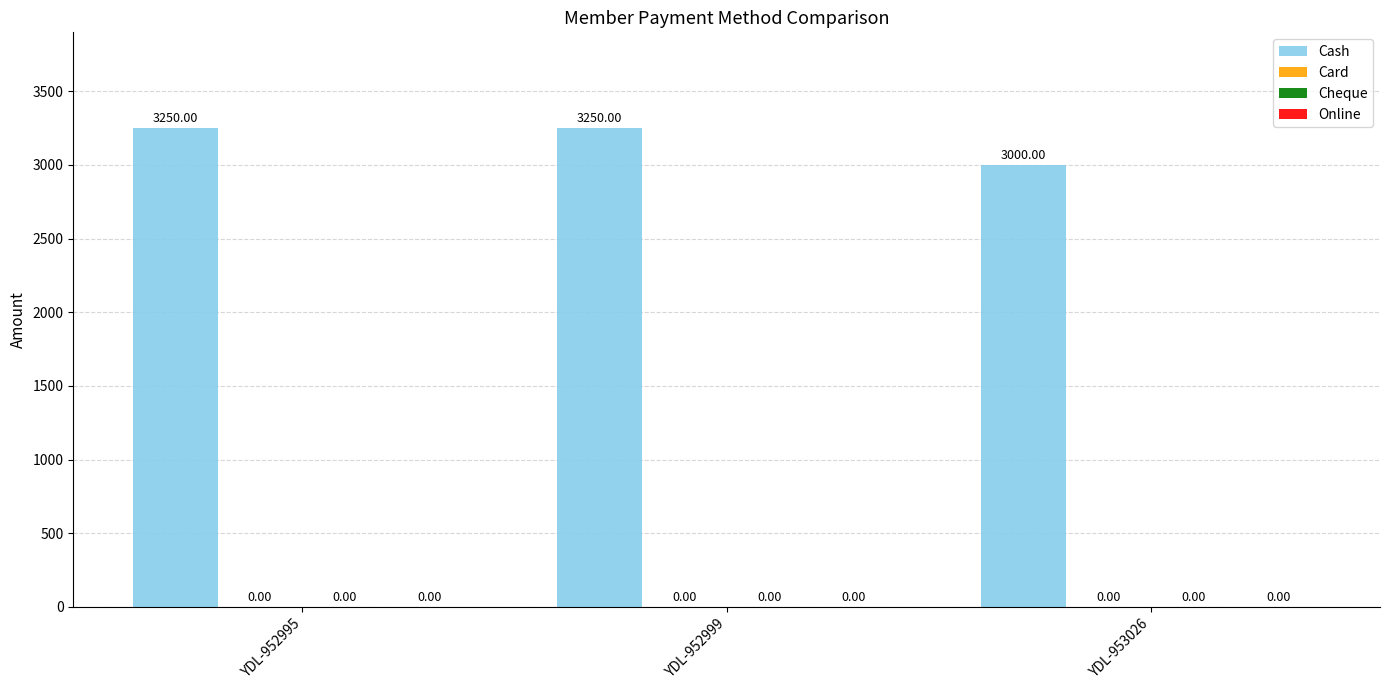

How many bars are there in total?

3